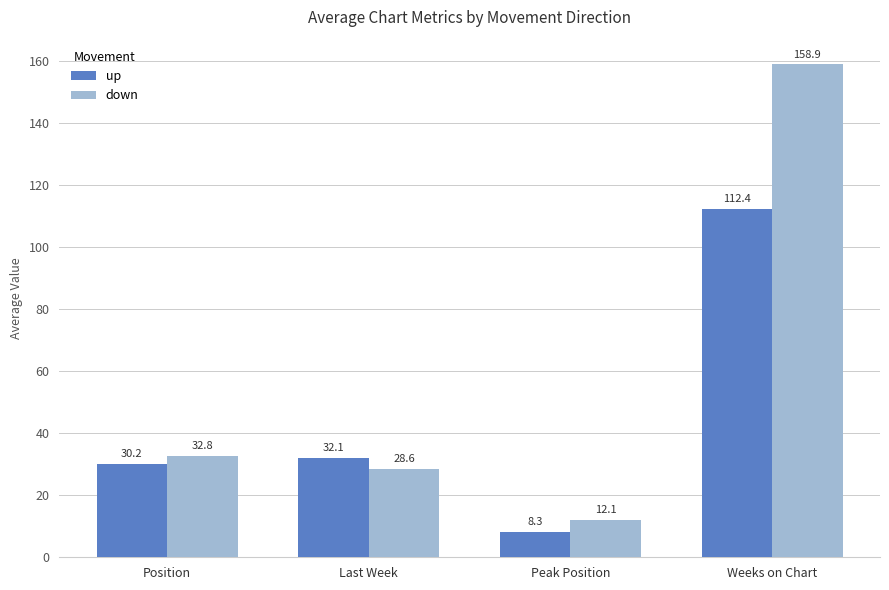

At which label does up reach its minimum?

Peak Position